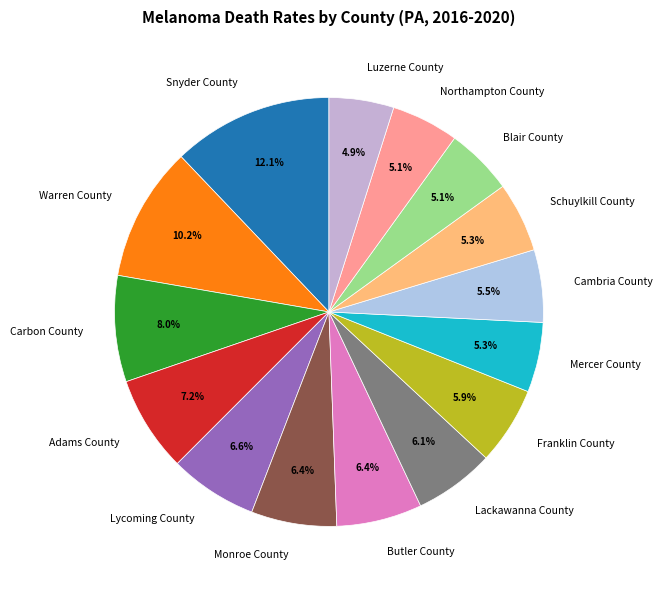

How many slices are in this pie chart?

15